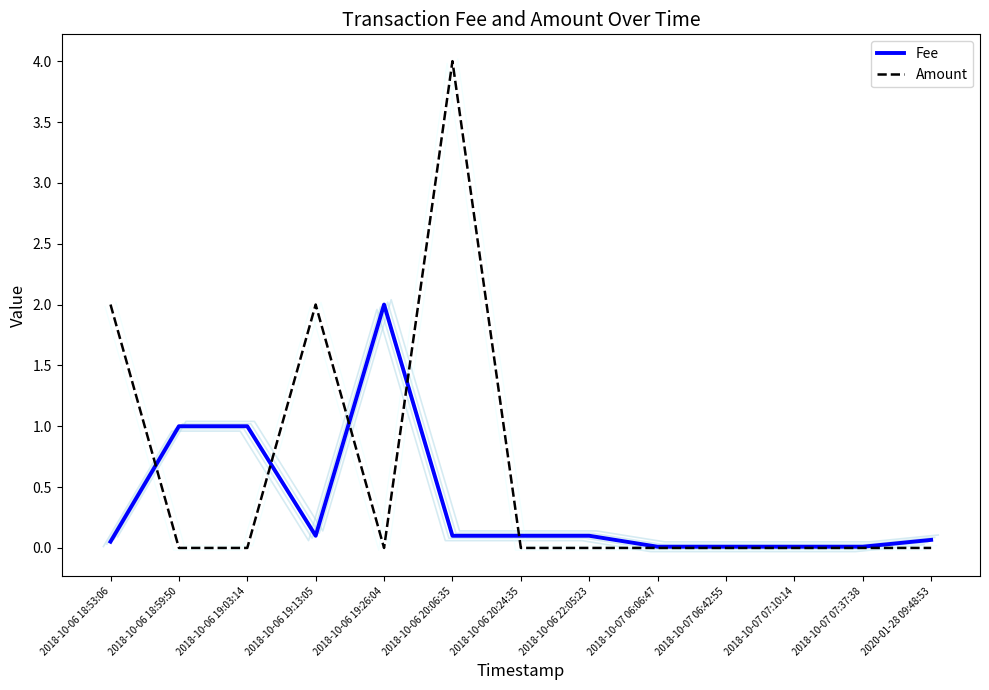

In Amount, how many points are lower than both neighbors (excluding endpoints)?

1